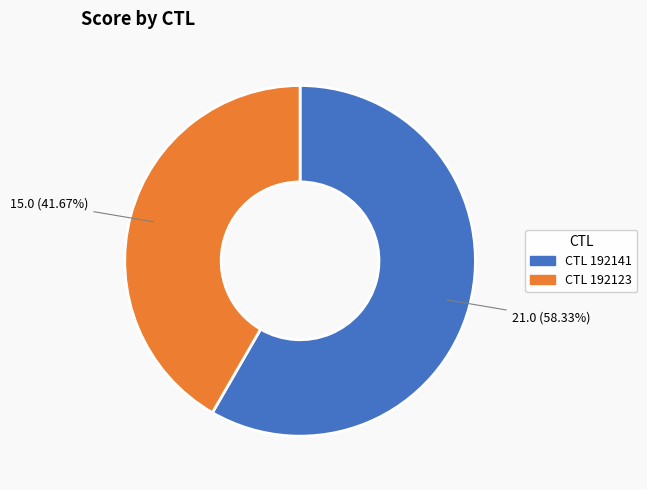

Is there a majority slice in this chart?

Yes